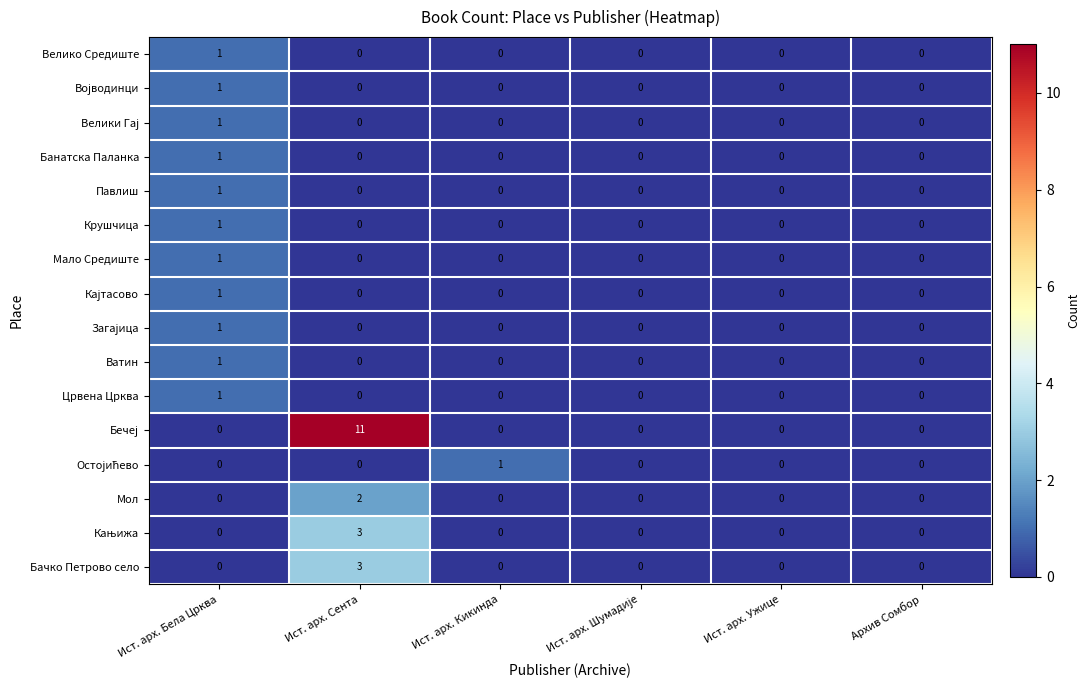

Is it true that Велико Средиште equals 1 at Ист. арх. Бела Црква?

True